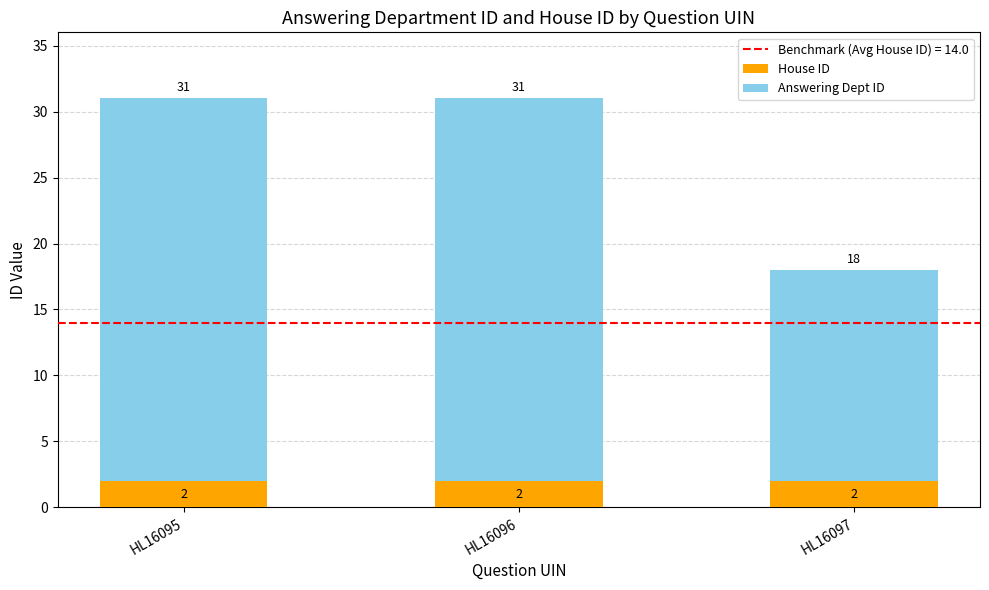

True or false: House ID has a value of 2 at HL16095.

True